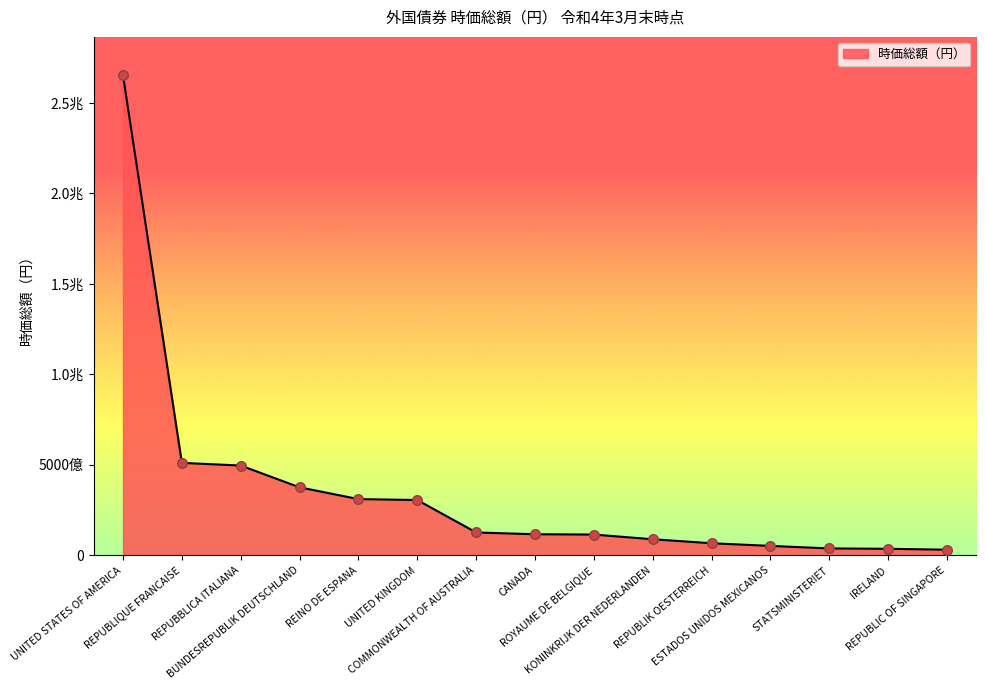

Does the chart have visible grid lines?

No